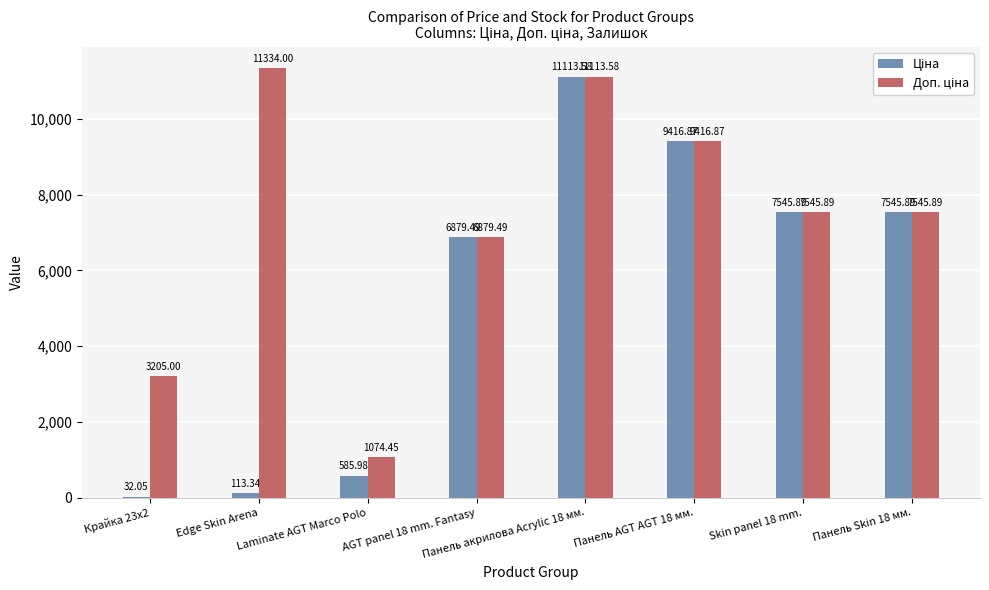

At which category does the chart reach its peak across all series?

Edge Skin Arena